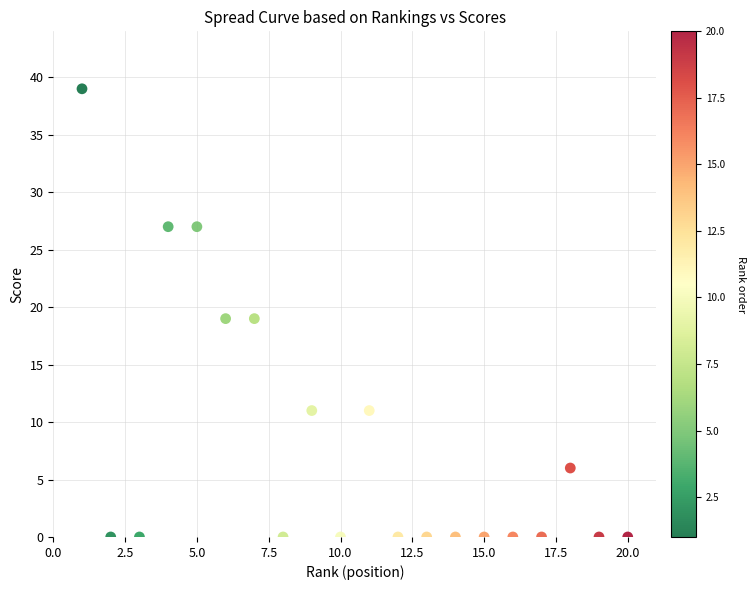

What is the range of X values (max minus min)?

19